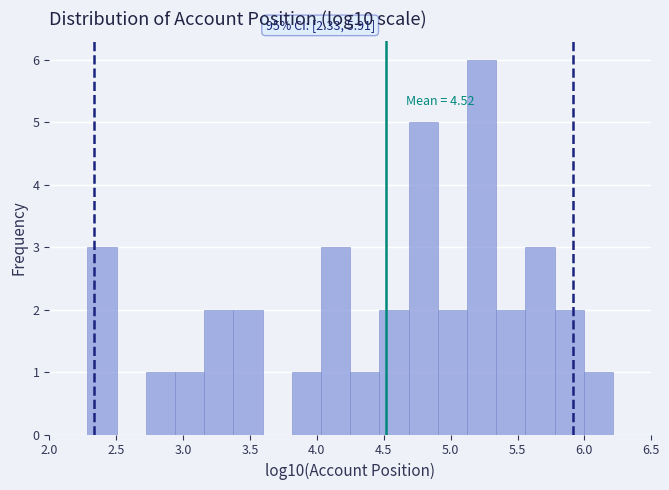

Which range on the x-axis has the tallest bar?

5.10 to 5.35